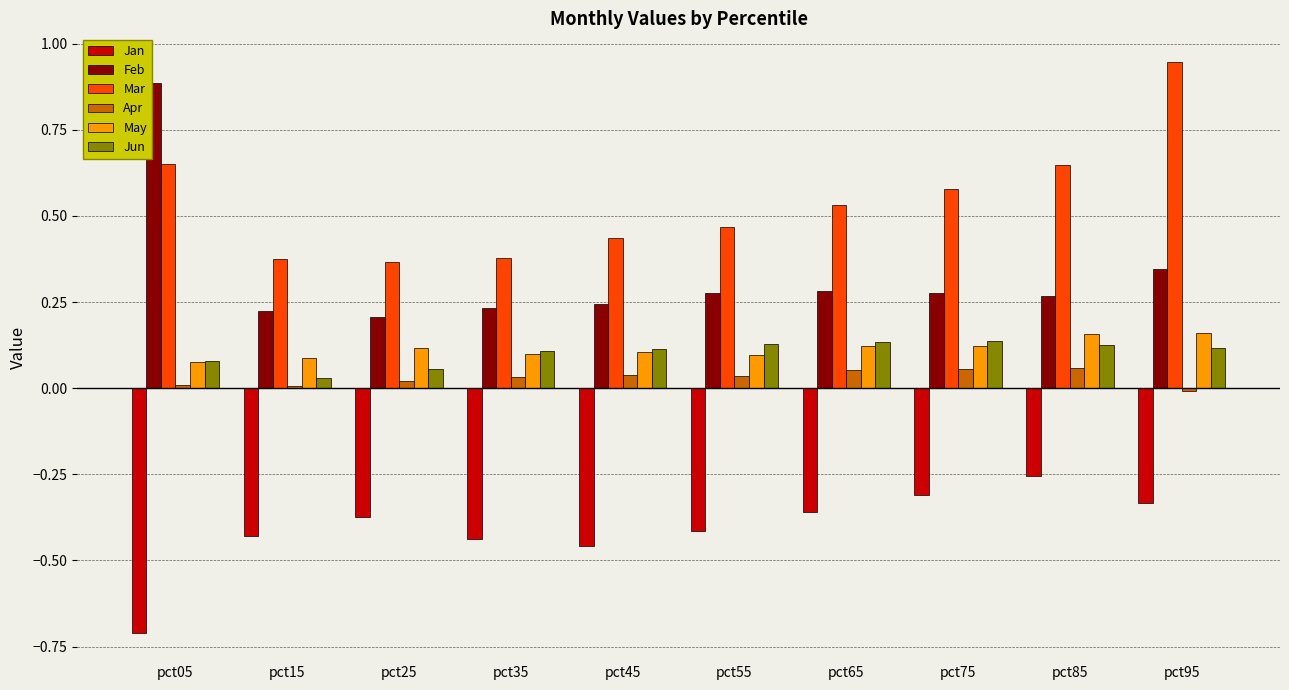

At which label does Jan reach its peak?

pct85